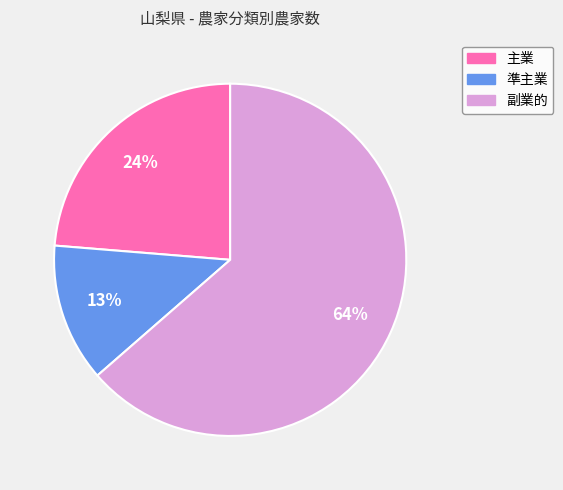

True or false: 副業的 accounts for 64% of the total.

True